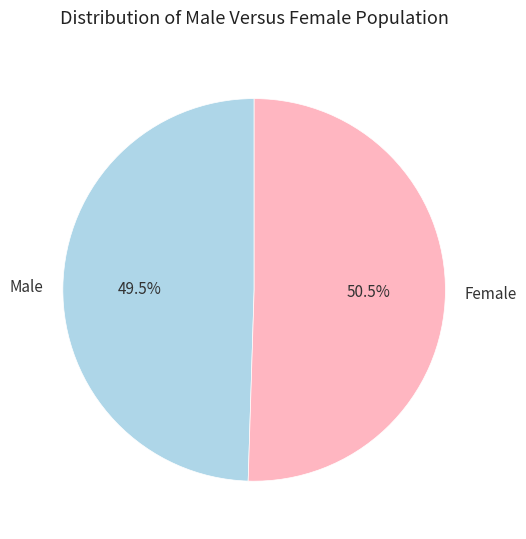

What is the majority slice?

Female